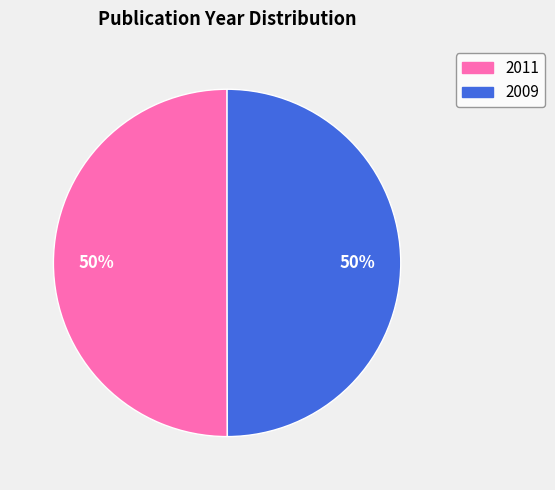

Is the sum of 2009 and 2011 greater than half?

Yes